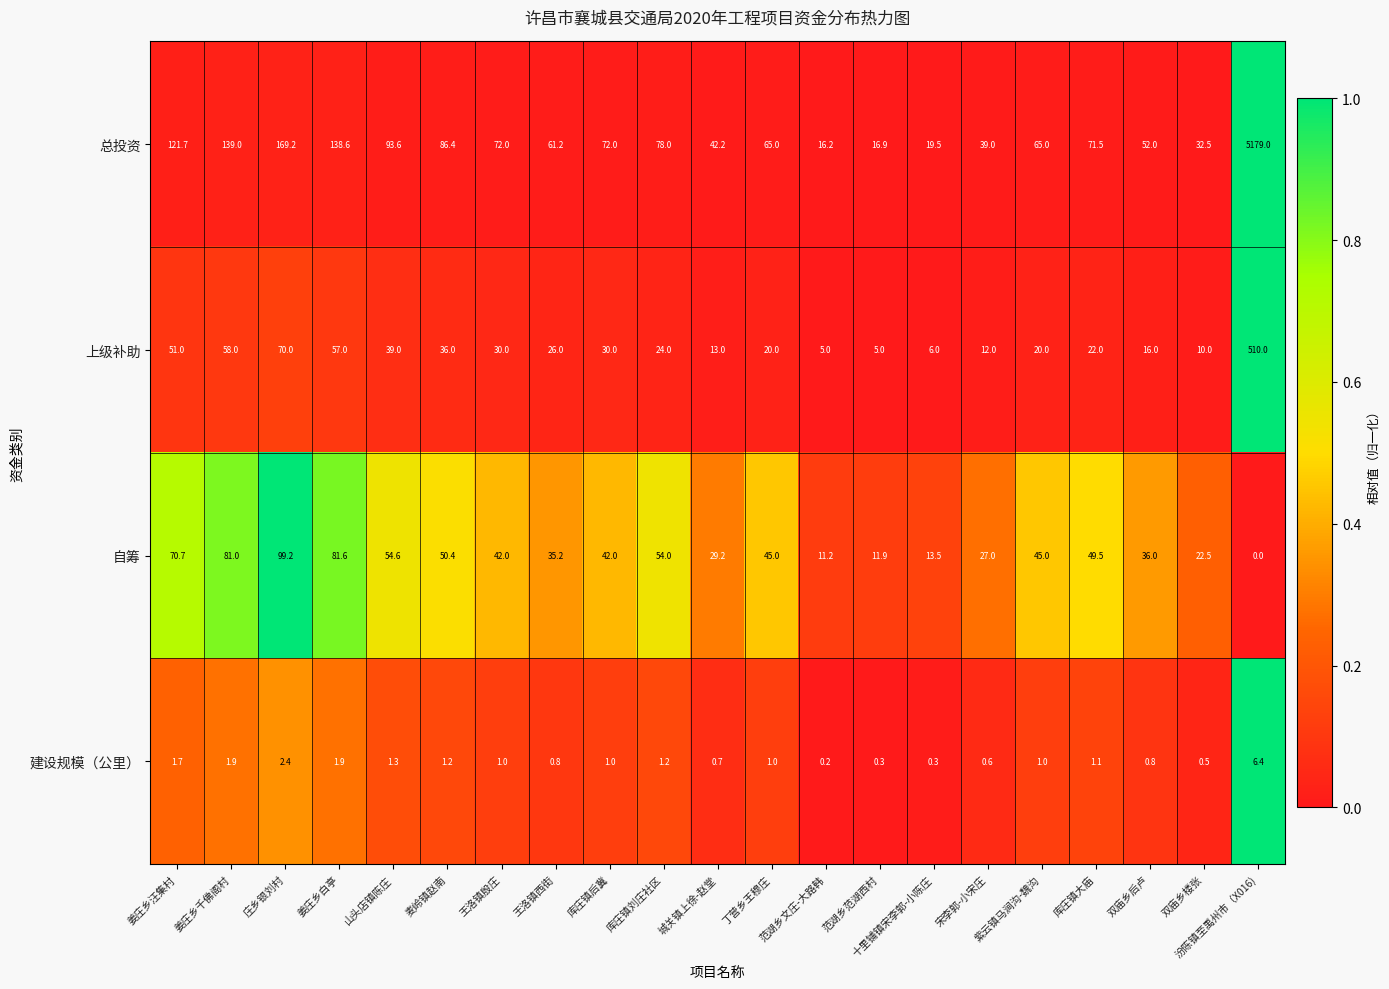

At which category is the sum across all series the highest?

汾陈镇至禹州市（X016)